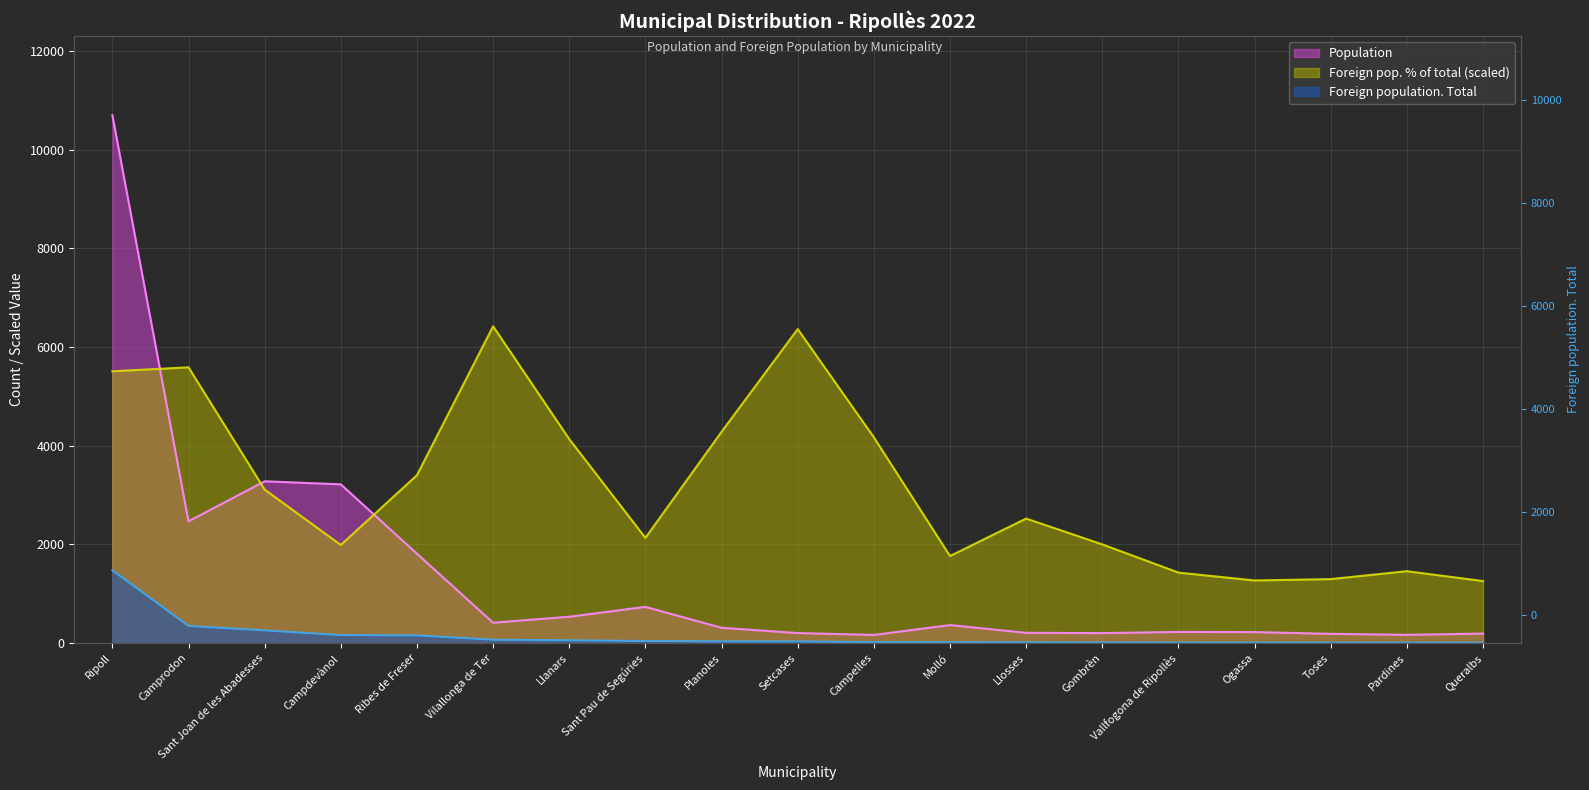

At which label does Foreign population. Total reach its peak?

Ripoll